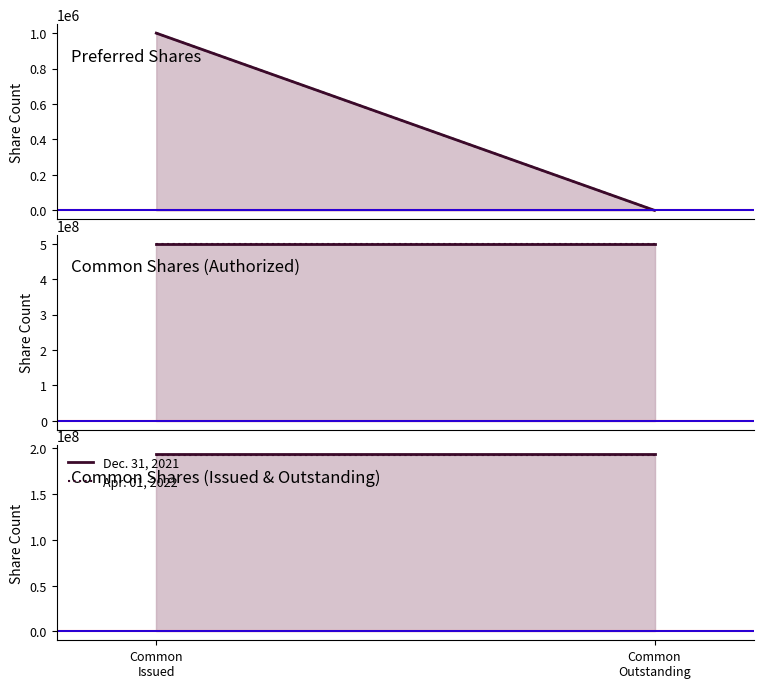

What is the sum of the Apr. 01, 2022 values at Common
Issued and Common
Outstanding?

385611078